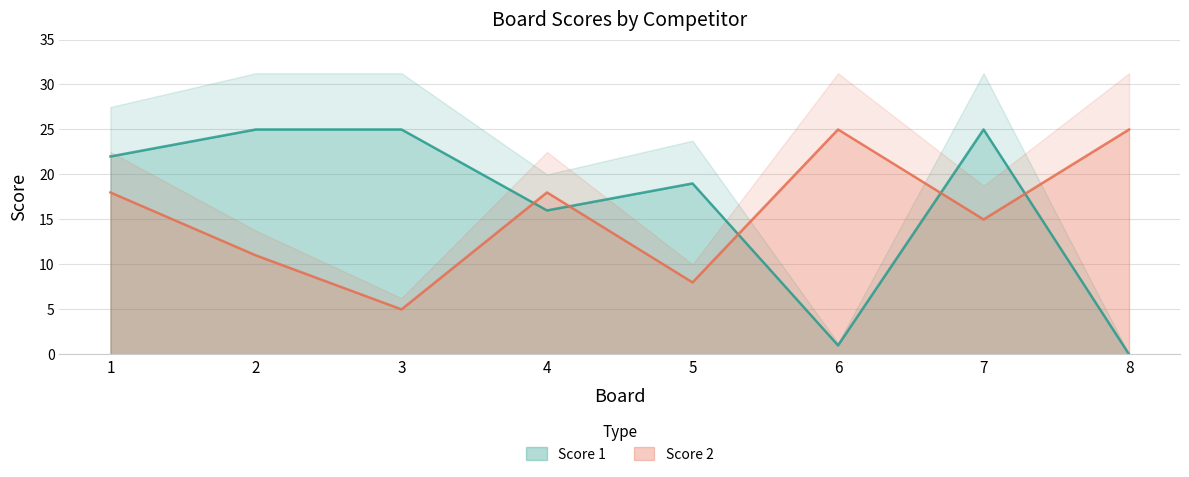

At 1, list the series in order from largest to smallest.

Score 1, Score 2